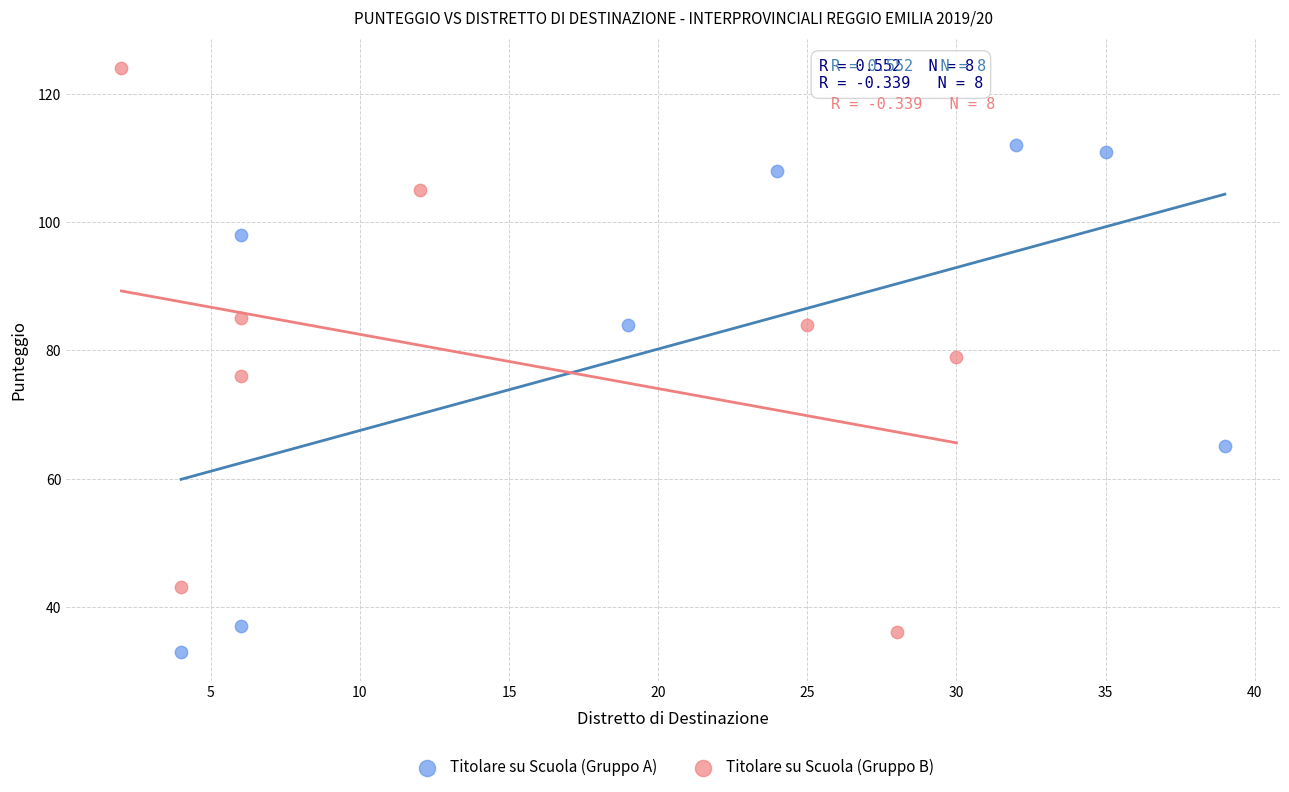

Which series contains the highest Y value?

Titolare su Scuola (Gruppo B)